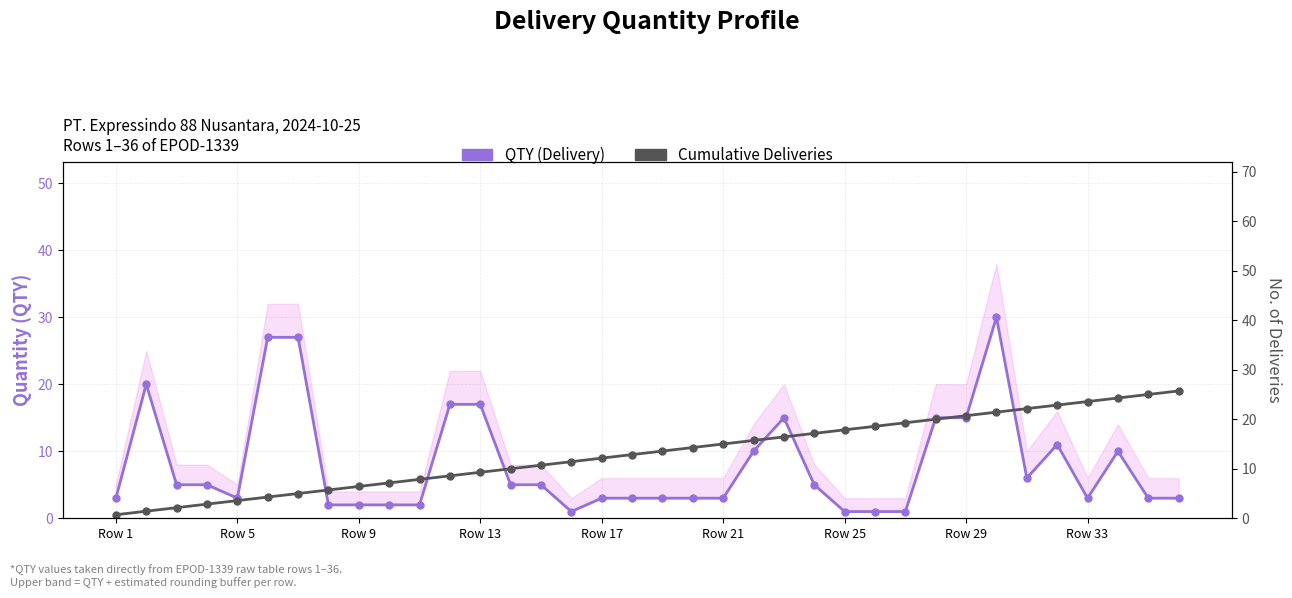

Which category has the lowest value in the Cumulative Deliveries series?

Row 1